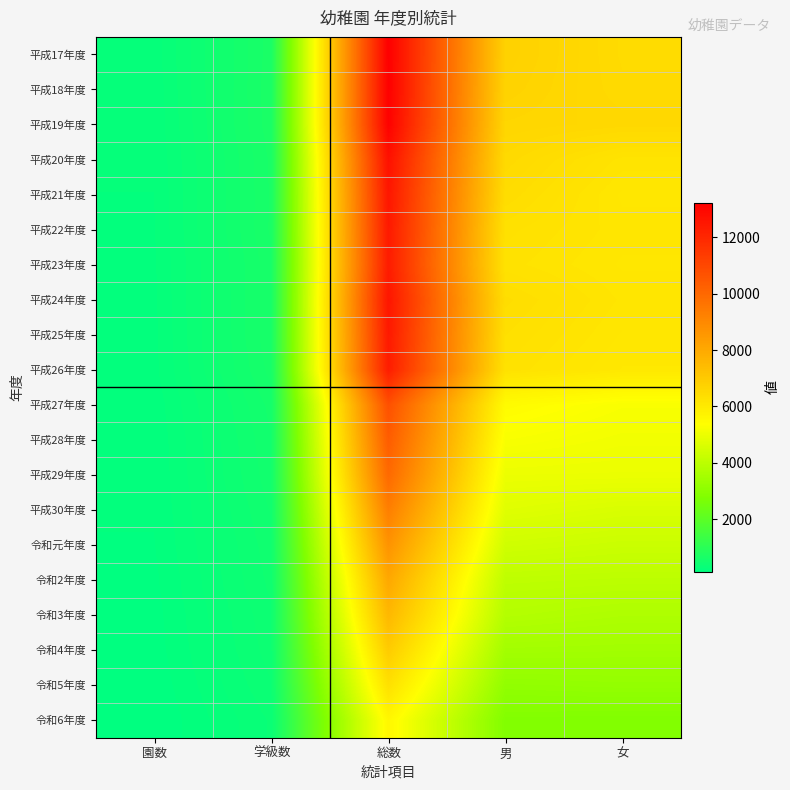

Reading left to right, what are all the values shown in this chart?

平成17年度: 園数=254	学級数=669	総数=13231	男=6768	女=6463
平成18年度: 園数=246	学級数=676	総数=13205	男=6716	女=6489
平成19年度: 園数=241	学級数=673	総数=13169	男=6619	女=6550
平成20年度: 園数=234	学級数=650	総数=12704	男=6507	女=6197
平成21年度: 園数=229	学級数=648	総数=12519	男=6415	女=6104
平成22年度: 園数=226	学級数=649	総数=12427	男=6289	女=6138
平成23年度: 園数=222	学級数=627	総数=12350	男=6242	女=6108
平成24年度: 園数=220	学級数=626	総数=12544	男=6388	女=6156
平成25年度: 園数=216	学級数=629	総数=12433	男=6323	女=6110
平成26年度: 園数=215	学級数=609	総数=12320	男=6260	女=6060
平成27年度: 園数=197	学級数=556	総数=10742	男=5484	女=5258
平成28年度: 園数=188	学級数=533	総数=10363	男=5249	女=5114
平成29年度: 園数=186	学級数=519	総数=9967	男=4989	女=4978
平成30年度: 園数=182	学級数=491	総数=9315	男=4734	女=4581
令和元年度: 園数=176	学級数=467	総数=8684	男=4395	女=4289
令和2年度: 園数=166	学級数=451	総数=8040	男=4041	女=3999
令和3年度: 園数=158	学級数=424	総数=7547	男=3831	女=3716
令和4年度: 園数=152	学級数=409	総数=6944	男=3483	女=3461
令和5年度: 園数=141	学級数=379	総数=6306	男=3132	女=3174
令和6年度: 園数=127	学級数=340	総数=5603	男=2813	女=2790